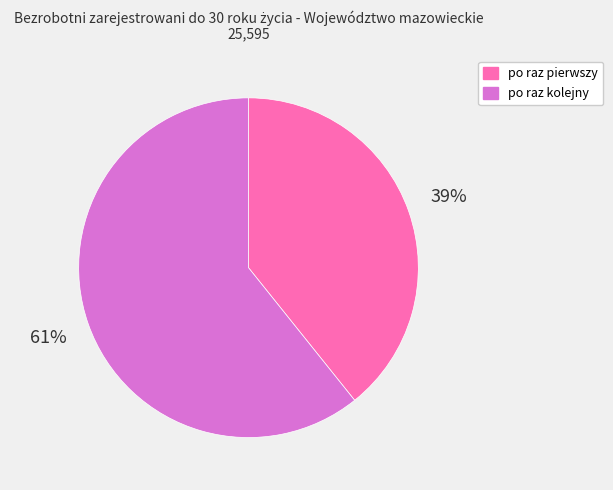

True or false: po raz kolejny accounts for 61% of the total.

True